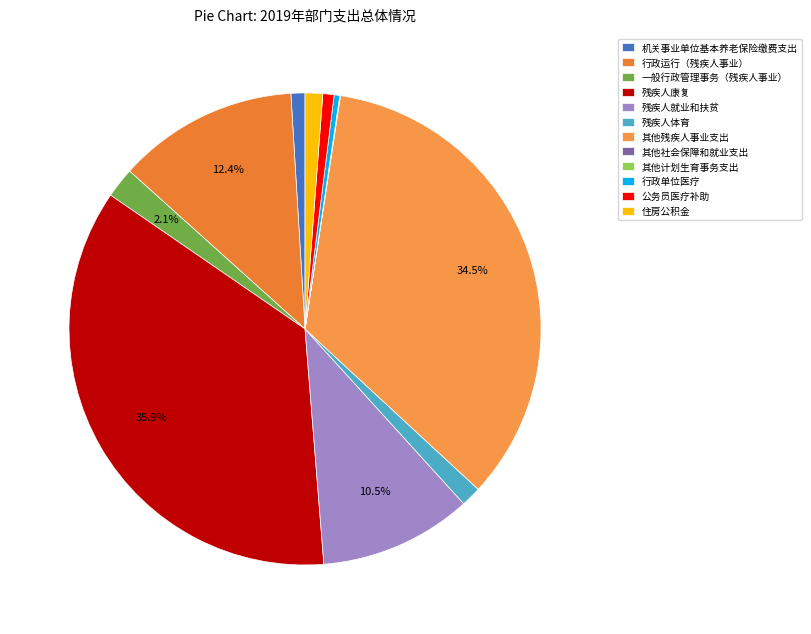

Does any single category account for the majority?

No